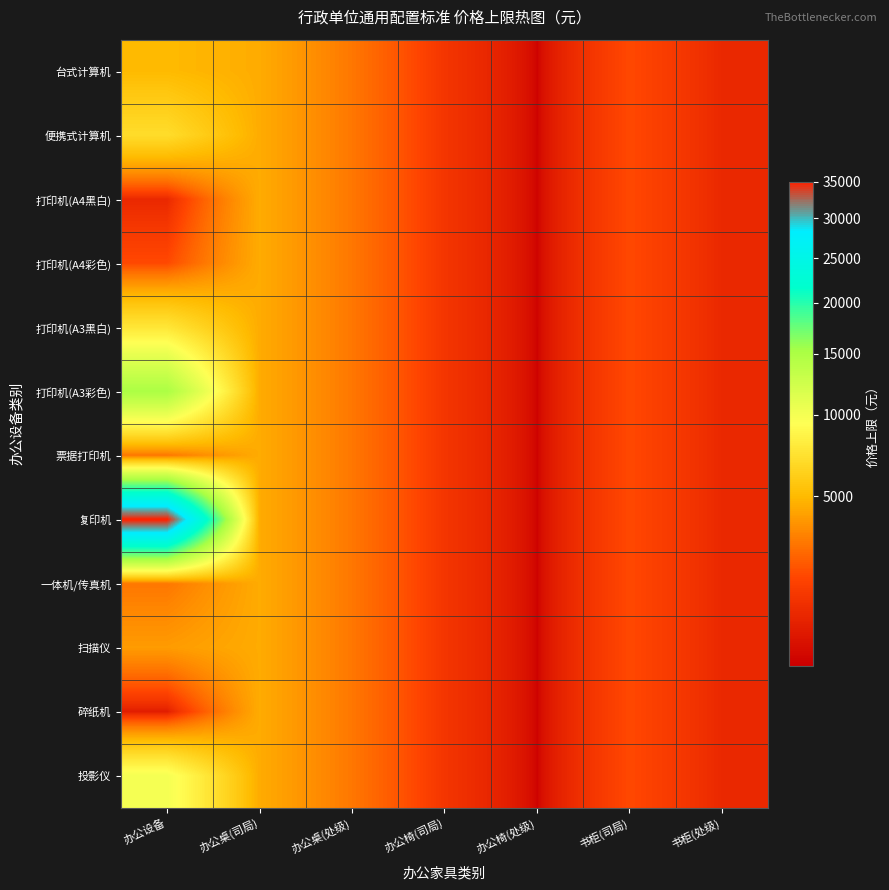

How many series are shown in this chart?

12